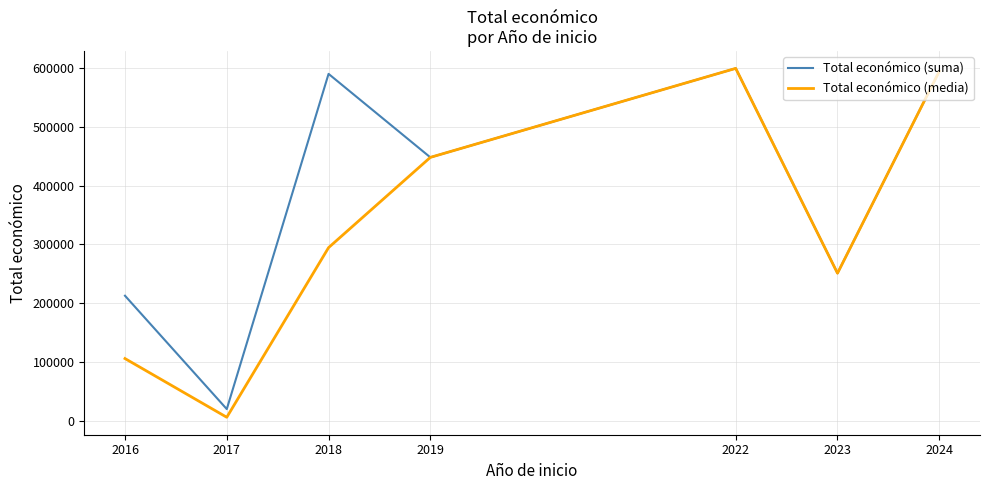

Reading right to left, what are all the values shown in this chart?

Total económico (suma): 593715.0	251272.0	598672.0	447749.0	589342.0	20840.0	213087.0
Total económico (media): 593715.0	251272.0	598672.0	447749.0	294671.0	6946.7	106543.5